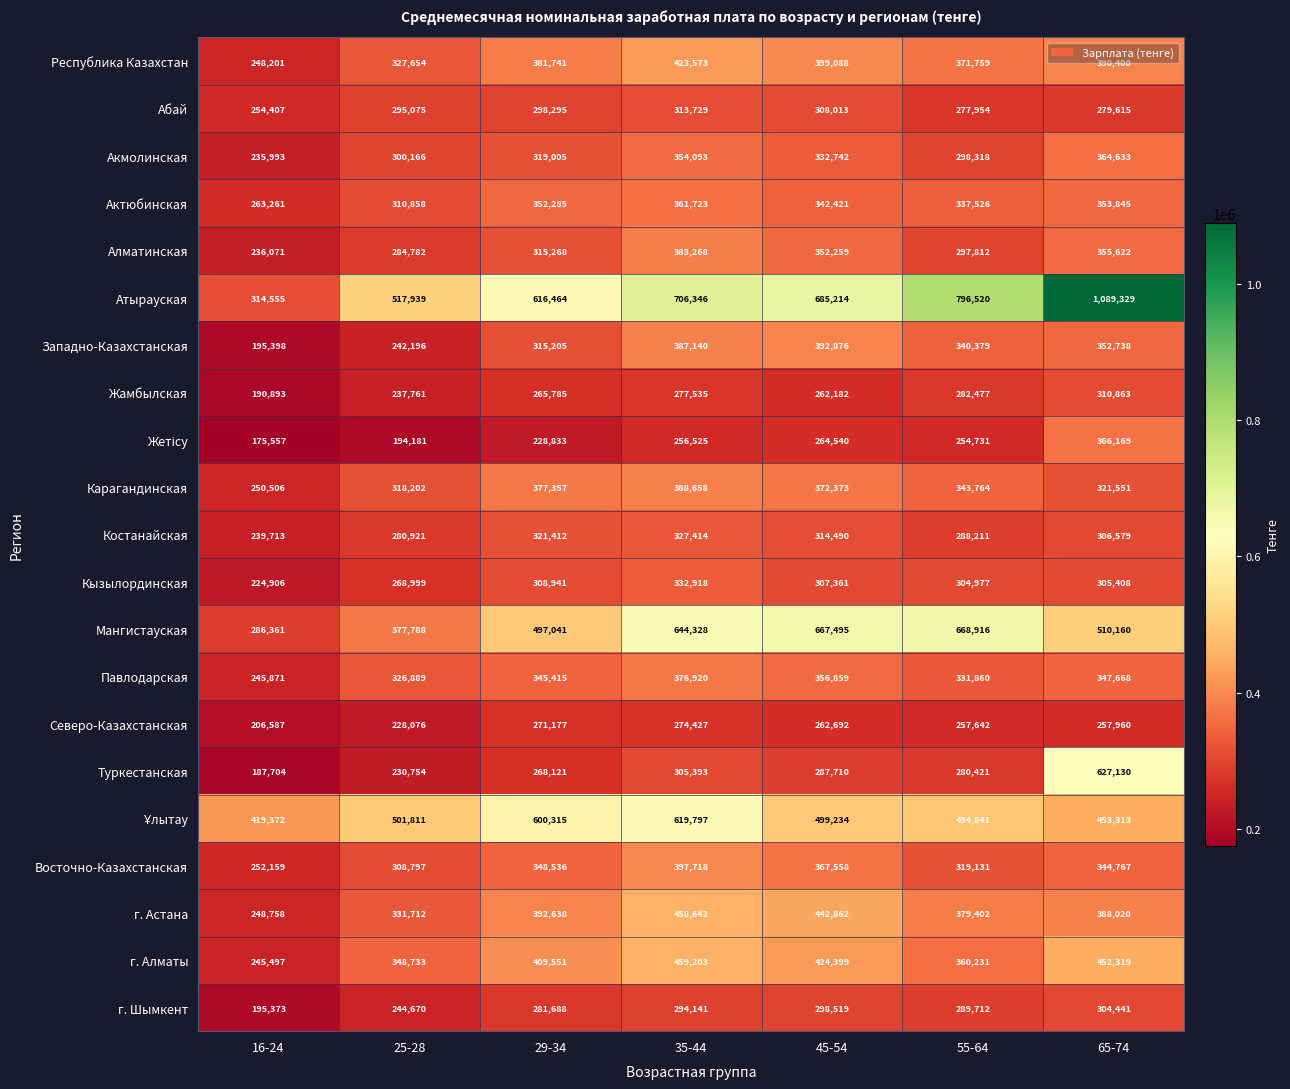

What is the approximate value of Жамбылская at 45-54, to the nearest 50?

262200